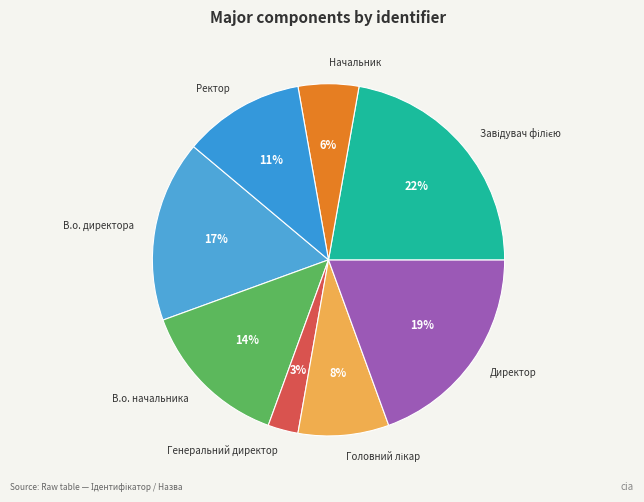

Which has a higher value, В.о. начальника or Директор?

Директор